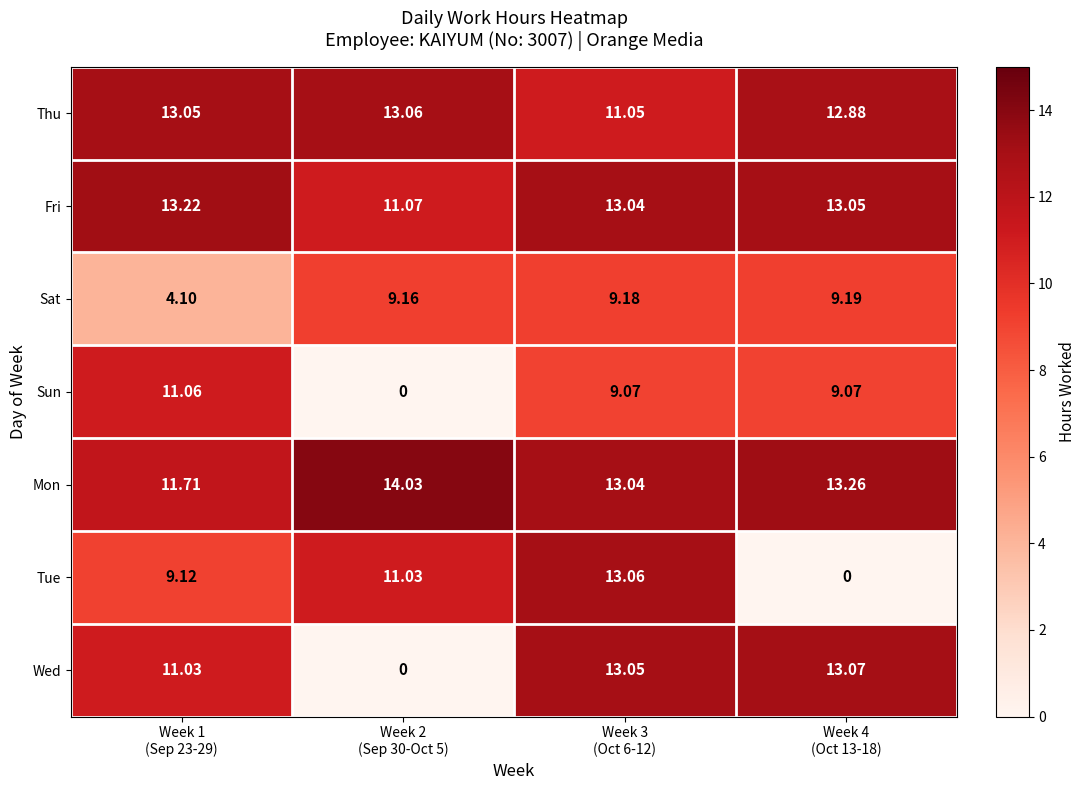

Which series has the largest total across all categories?

Mon